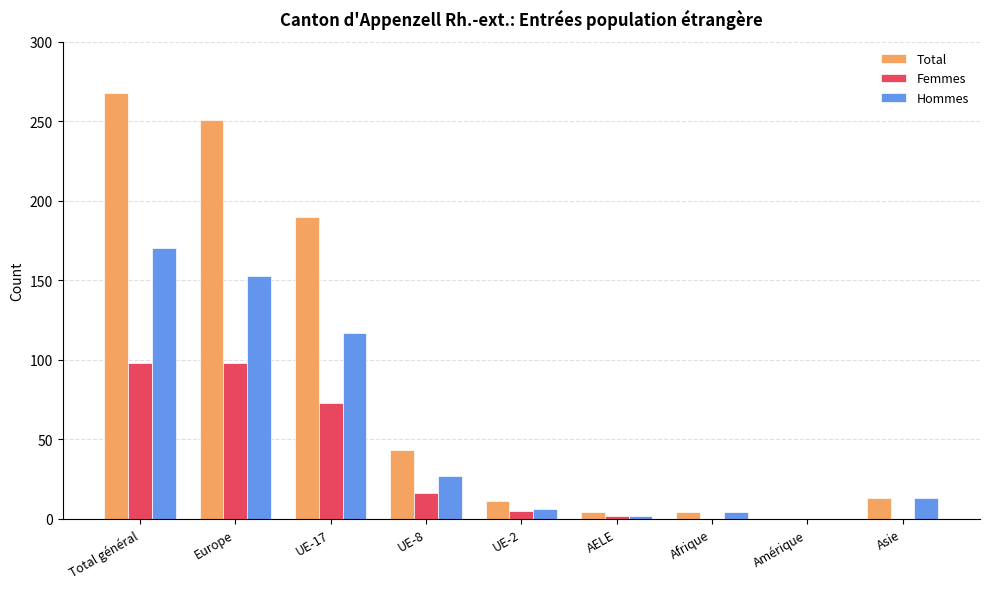

Which series changed the most between Total général and Amérique?

Total